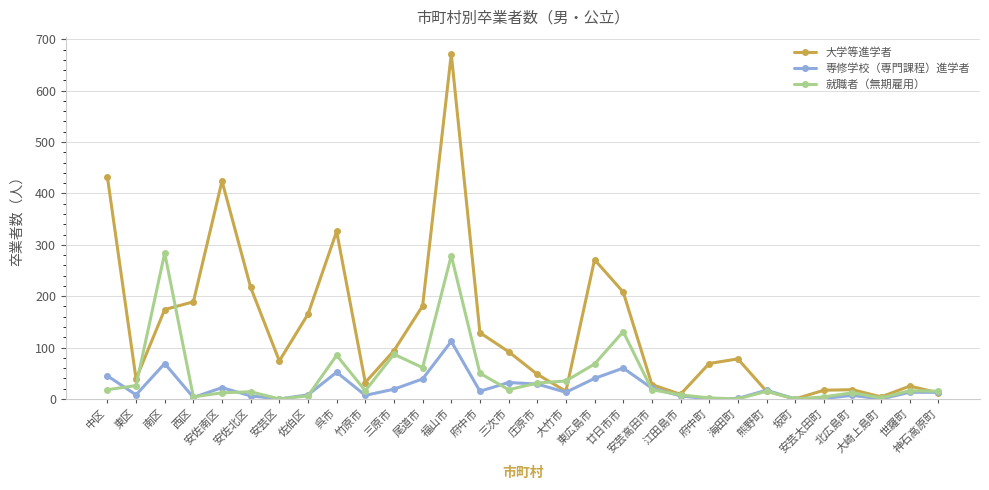

List the series in order of their overall mean, lowest first.

専修学校（専門課程）進学者, 就職者（無期雇用）, 大学等進学者